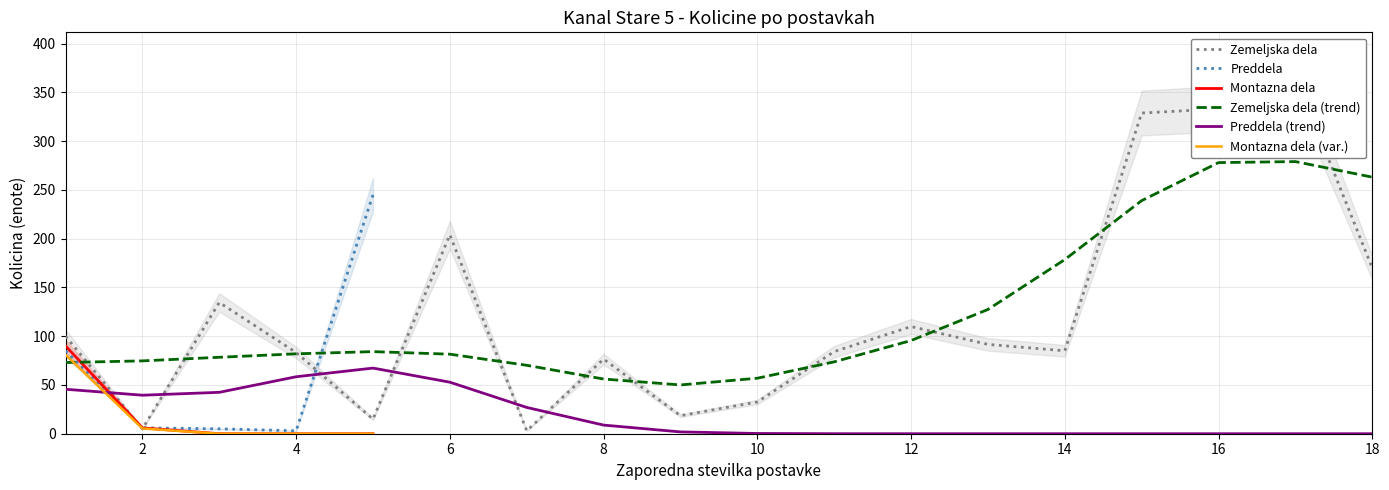

List the series in order of their peak value, highest first.

Zemeljska dela, Zemeljska dela (trend), Preddela, Montazna dela, Montazna dela (var.), Preddela (trend)